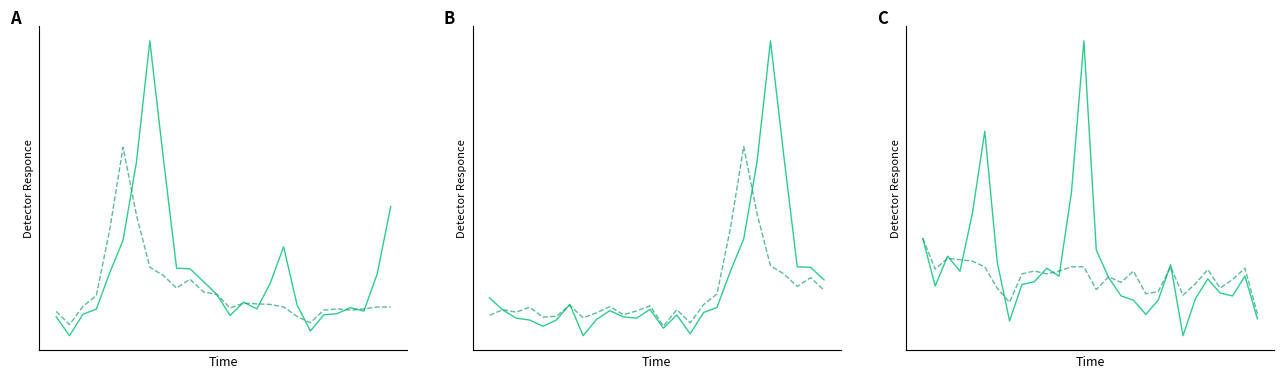

True or false: PMS_P2 has a value of -1.9 at 23.

False